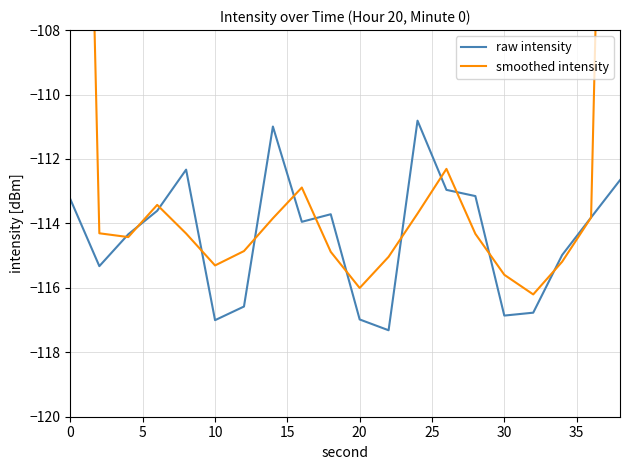

List the series in order of their overall mean, lowest first.

raw intensity, smoothed intensity